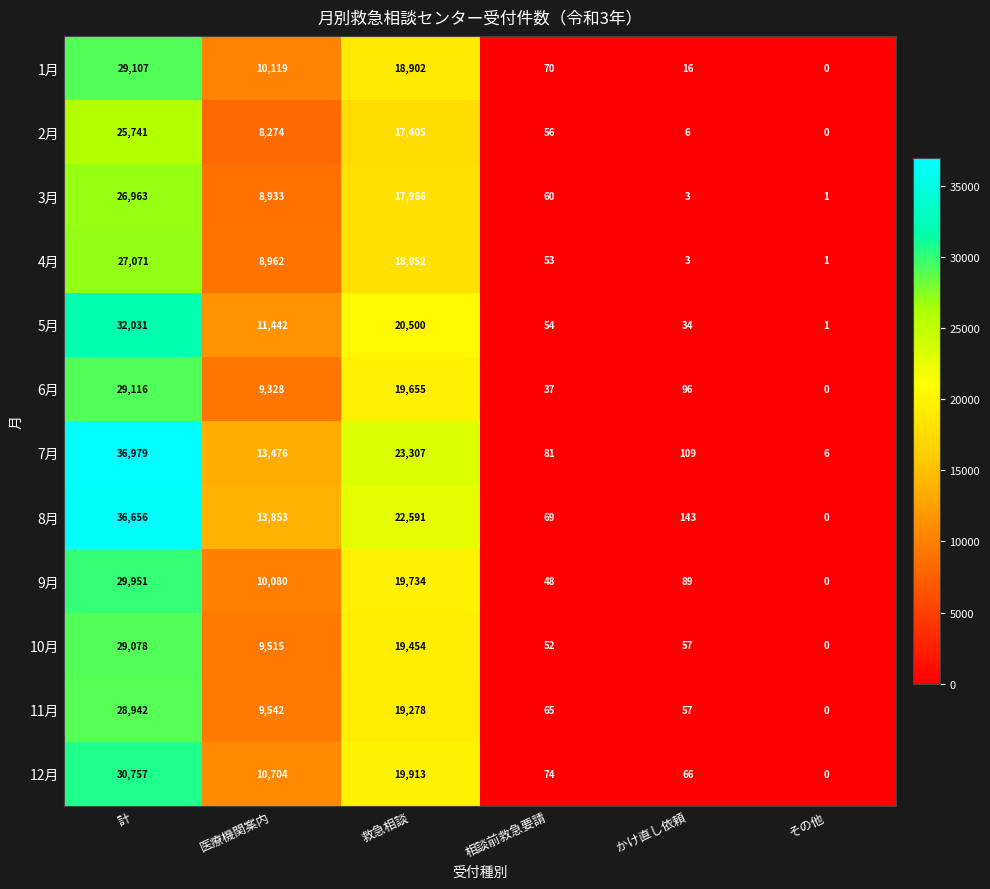

Which series has the widest spread of values?

7月